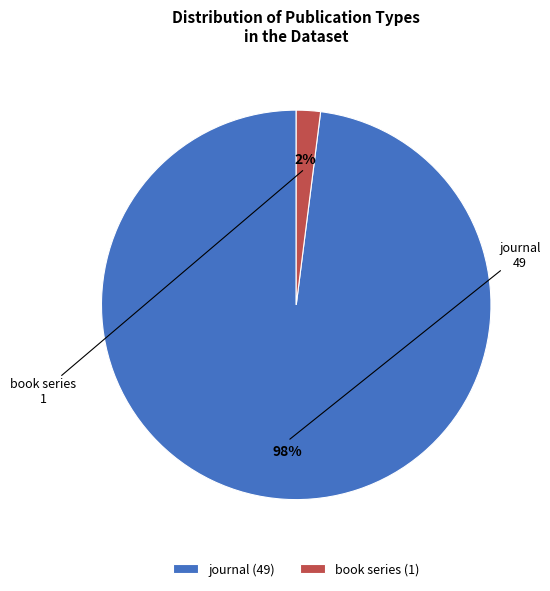

Do journal and book series together represent more than half of the pie?

Yes